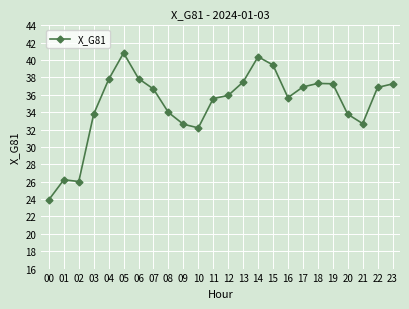

The chart shows a value of 50.9 at 20. True or false?

False